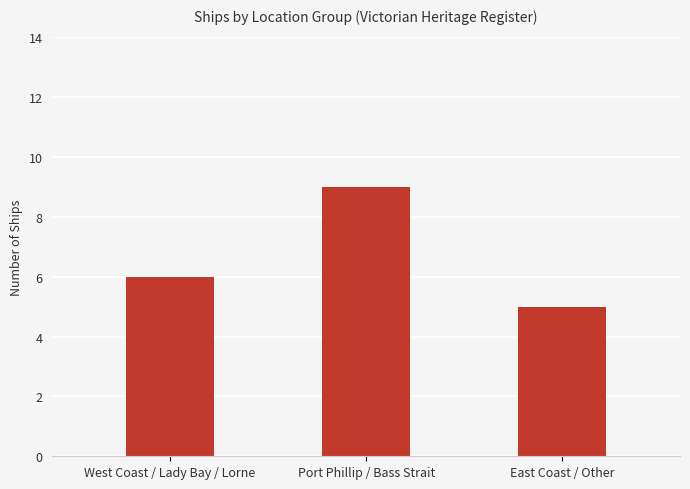

Which label corresponds to the smallest value in the chart?

East Coast / Other